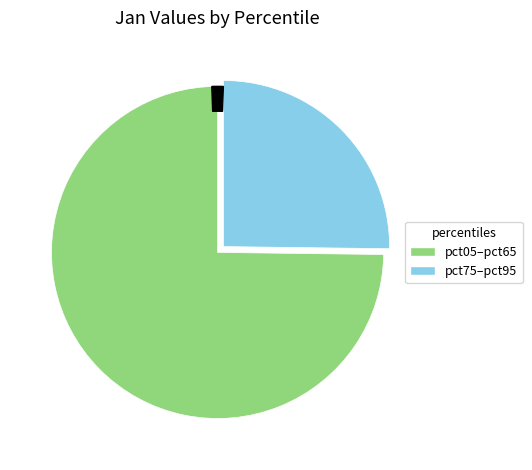

Does any single category account for the majority?

Yes